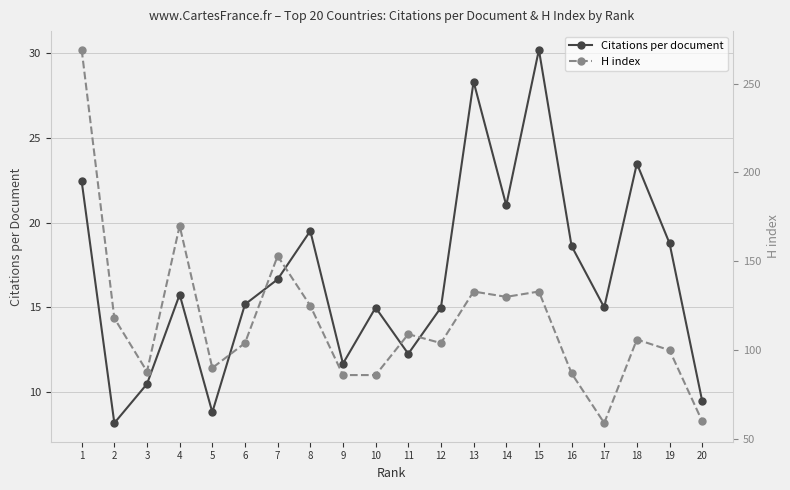

What is the difference between the highest and lowest values at 5?

81.2